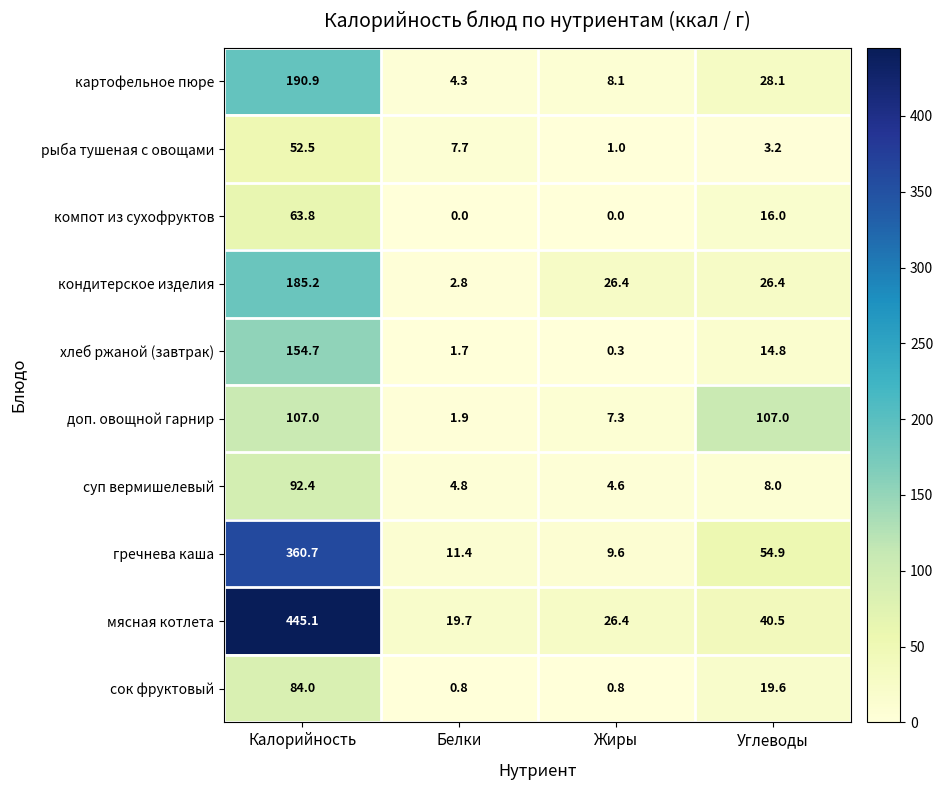

What is the difference between the highest and lowest values at Углеводы?

103.8